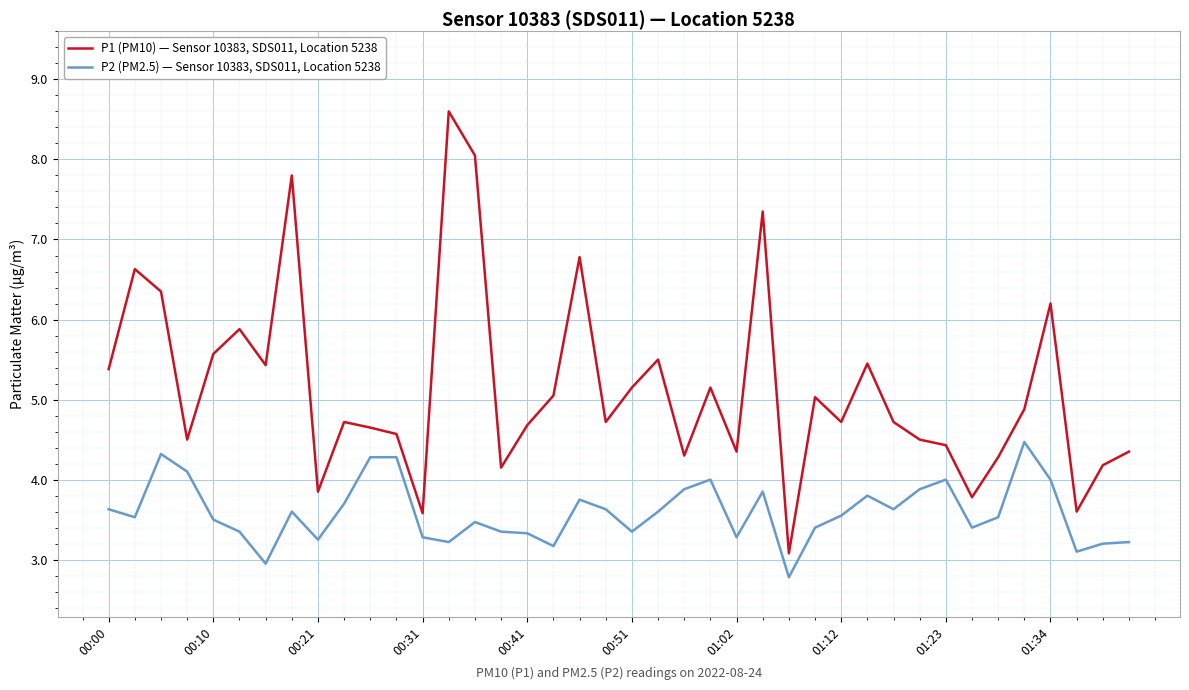

What is the minimum value for P2 (PM2.5) — Sensor 10383, SDS011, Location 5238?

2.8